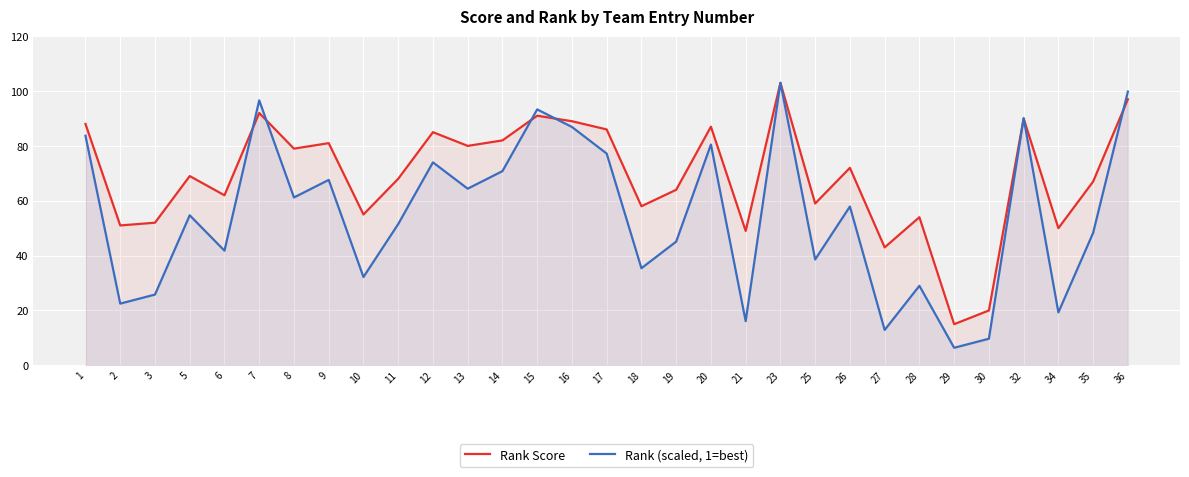

Which series has the largest range (max minus min)?

Rank (scaled, 1=best)